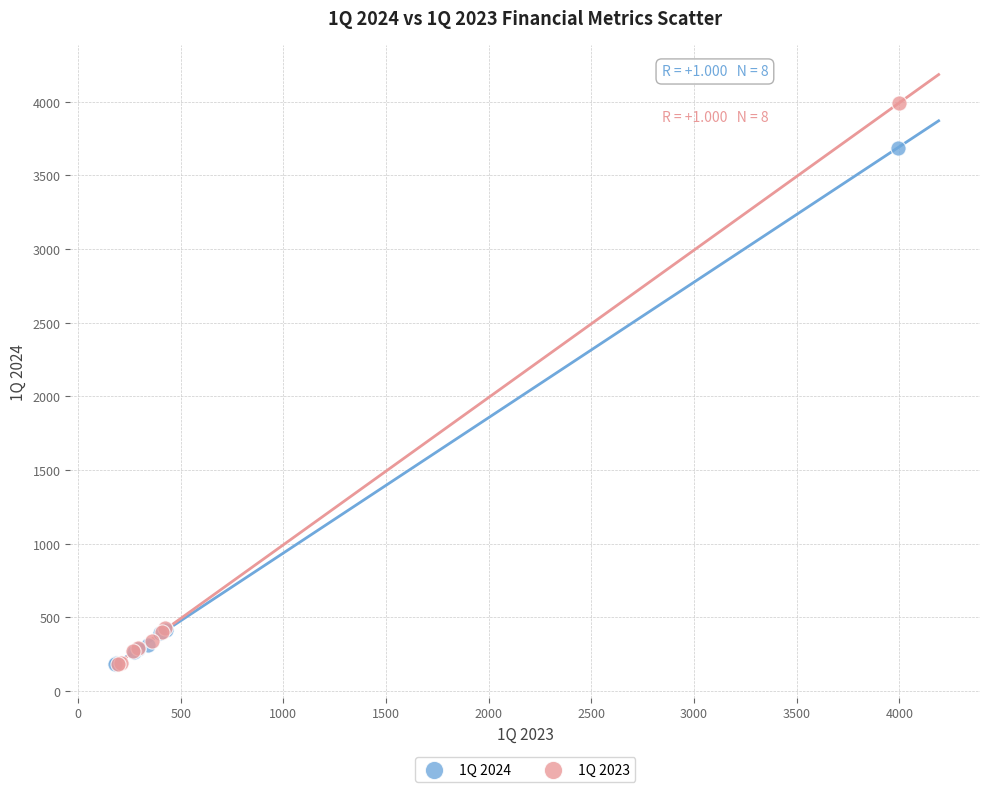

Which series contains the highest Y value?

1Q 2023